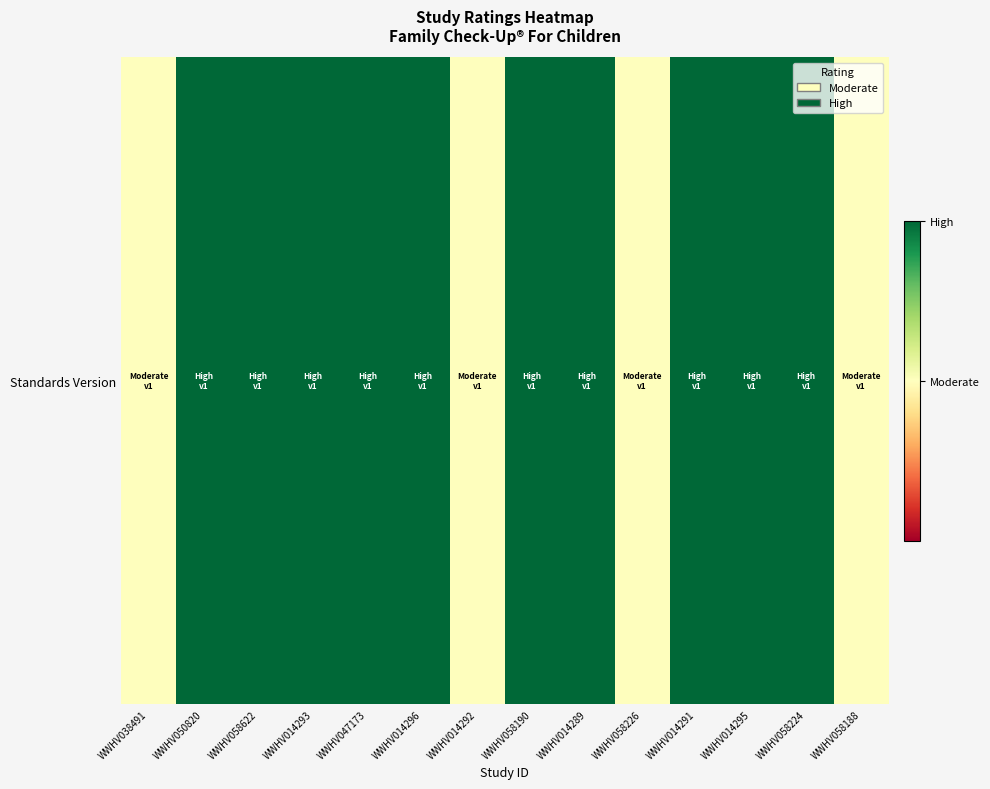

Which category has the highest value across all series?

WWHV050820